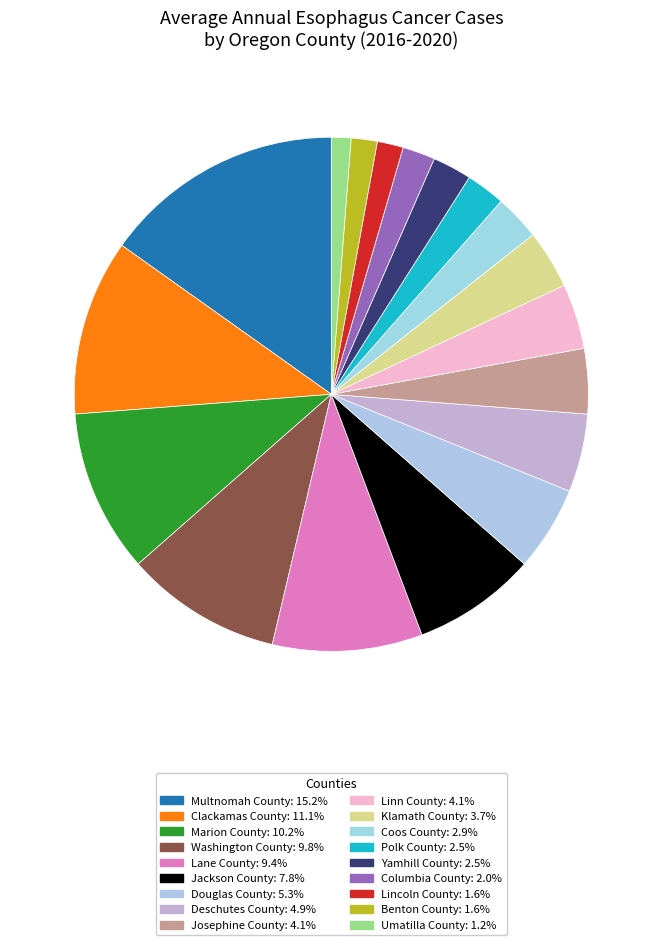

Count the number of slices in the pie.

18